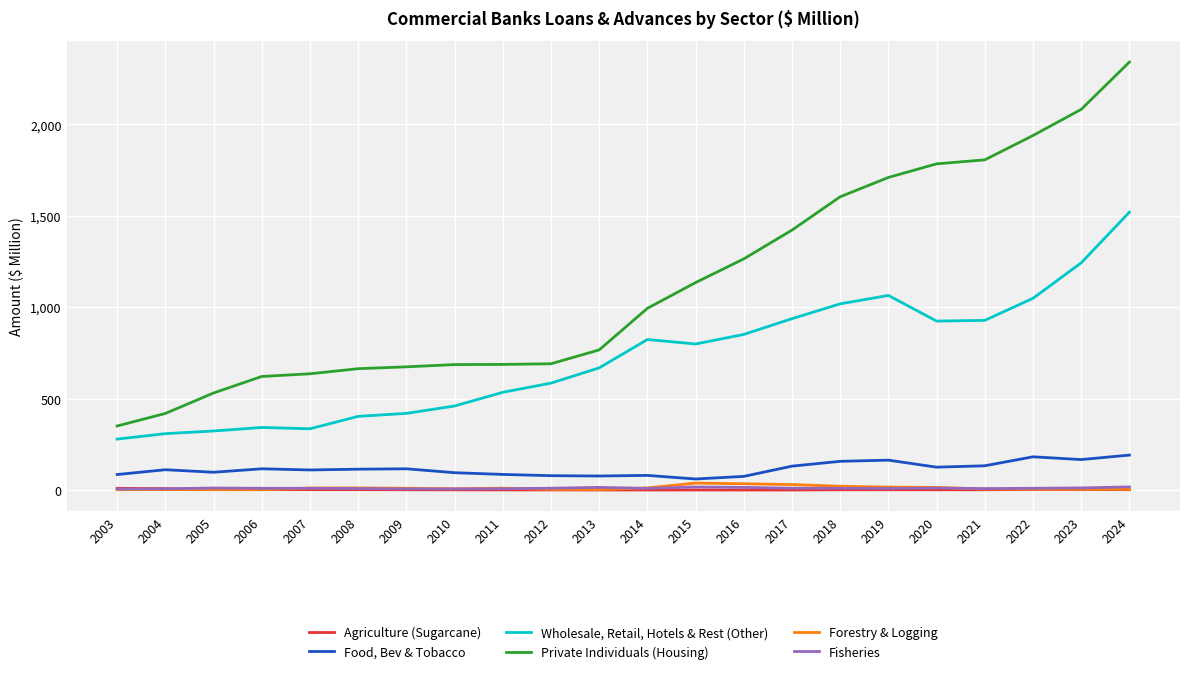

Is it true that Wholesale, Retail, Hotels & Rest (Other) equals 334.8 at 2007?

True